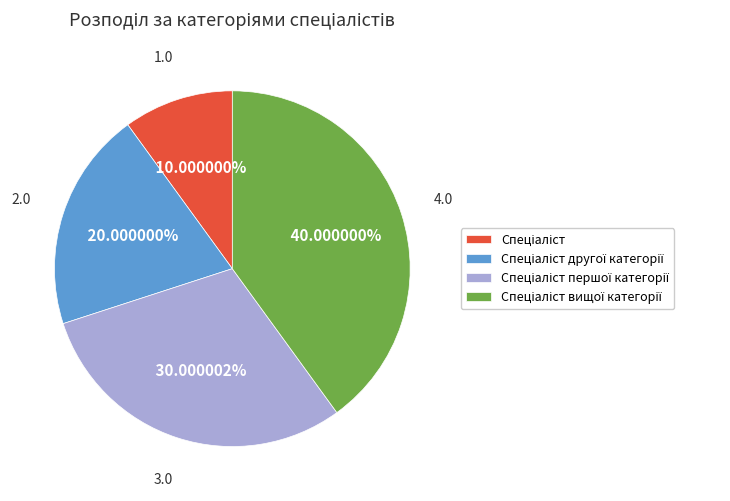

Is there a majority slice in this chart?

No